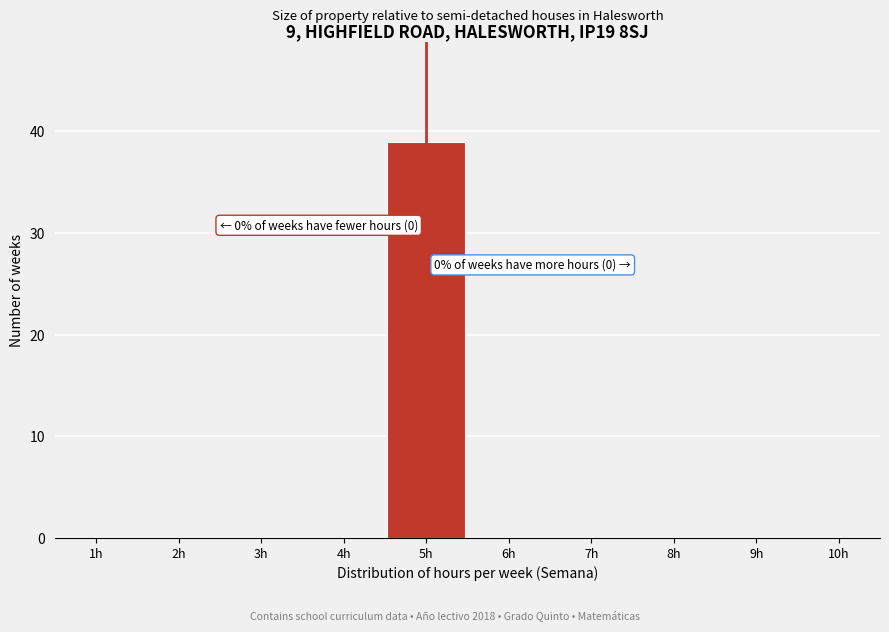

Reading left to right, extract all data points from this chart.

1h=0	2h=0	3h=0	4h=0	5h=39	6h=0	7h=0	8h=0	9h=0	10h=0